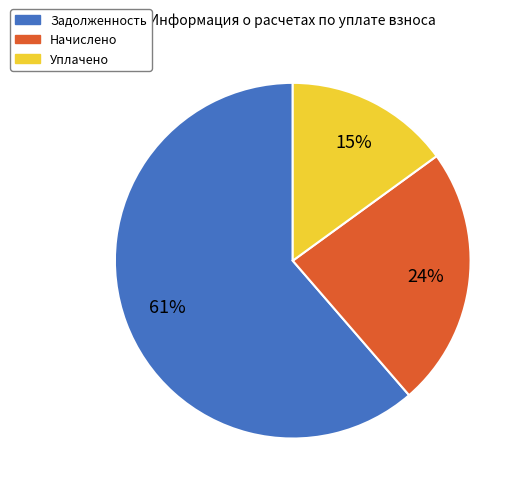

To the nearest percent, what portion does Задолженность represent?

61%